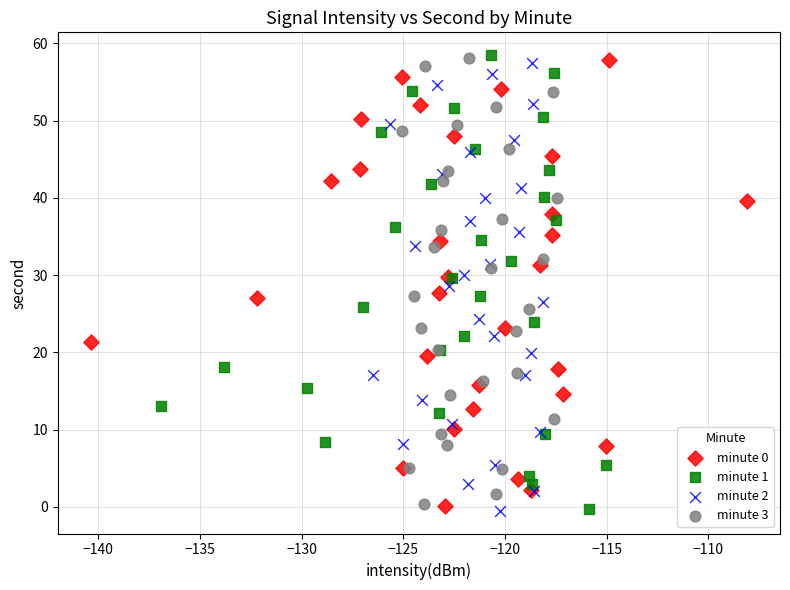

What are all the series names shown in the legend?

minute 0, minute 1, minute 2, minute 3